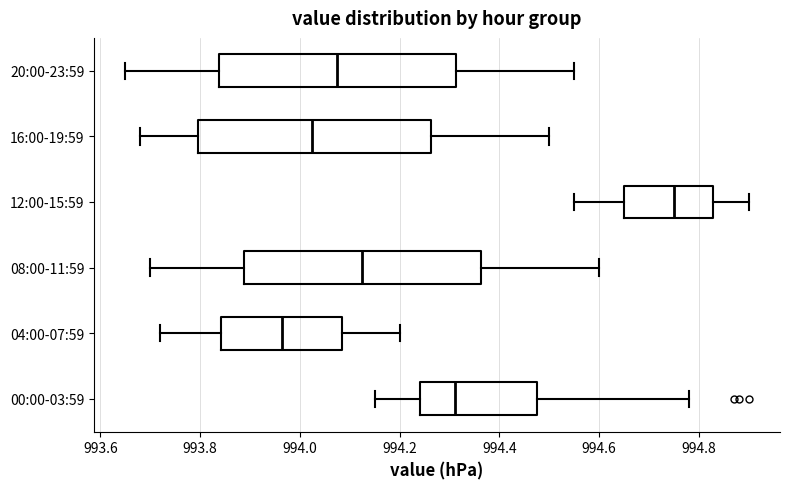

Which box's median line is the furthest to the right?

12:00-15:59